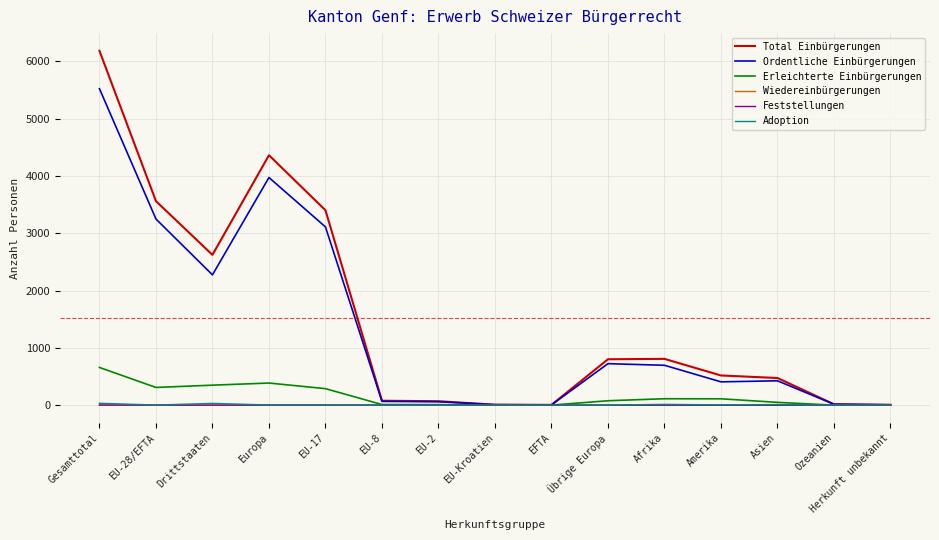

How many lines are shown in the chart?

6